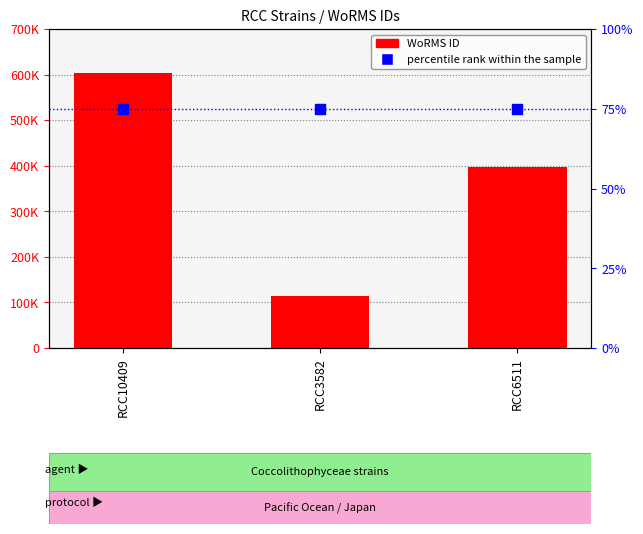

Is the value of percentile rank within the sample at RCC3582 greater than the value of WoRMS ID at RCC3582?

No